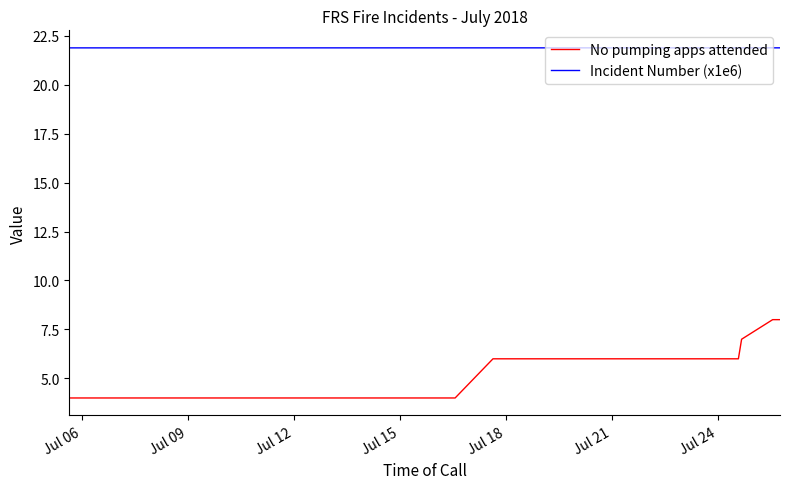

Which series has the largest range (max minus min)?

No pumping apps attended